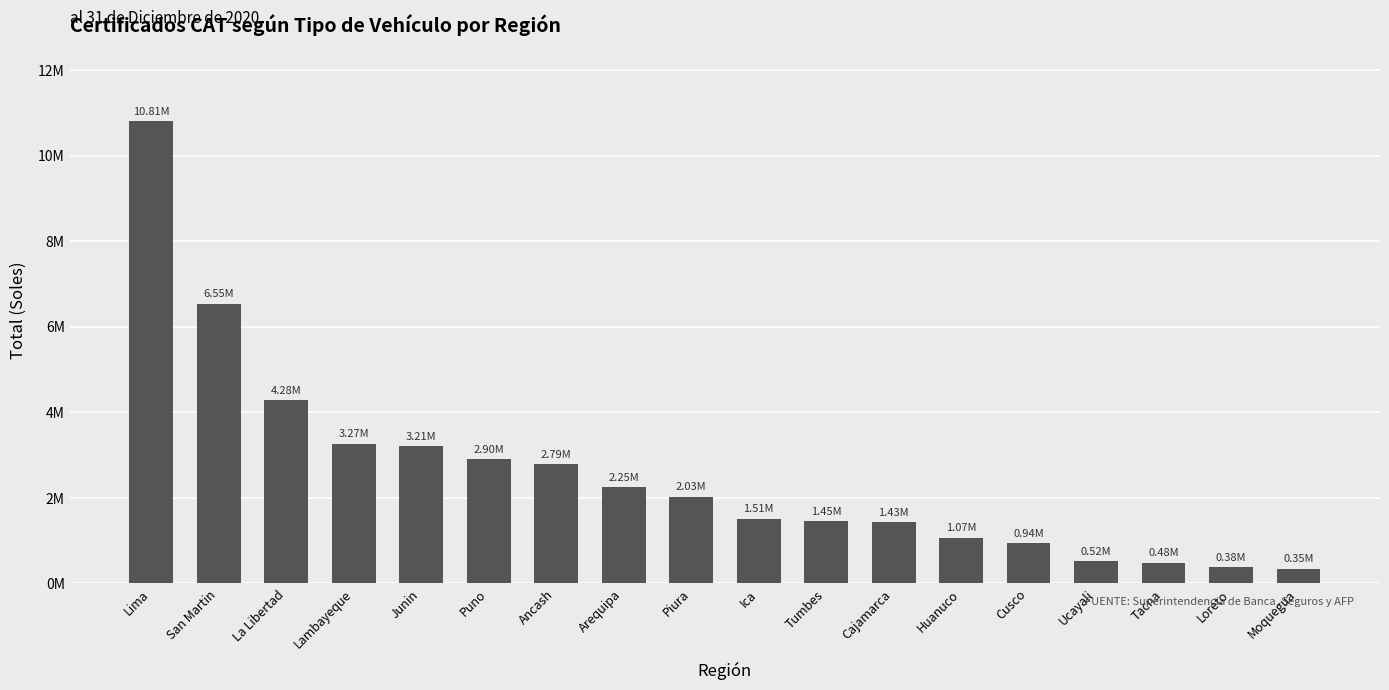

Which has a higher value, Junin or Puno?

Junin